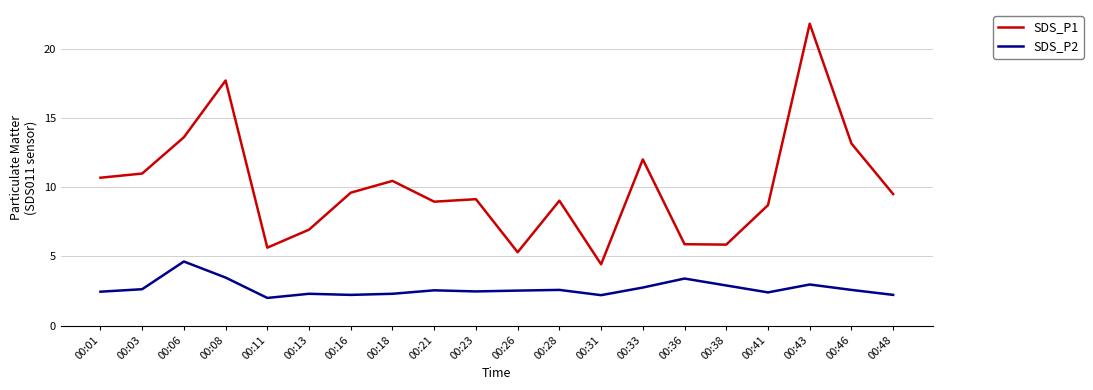

List the series in order of their overall mean, highest first.

SDS_P1, SDS_P2